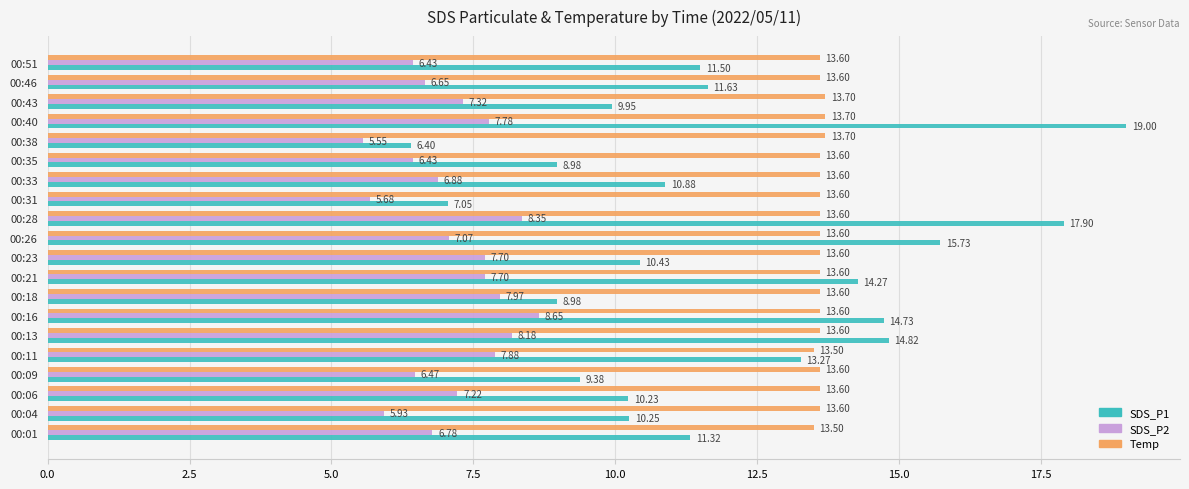

Is the value of SDS_P1 at 00:43 greater than the value of SDS_P2 at 00:40?

Yes